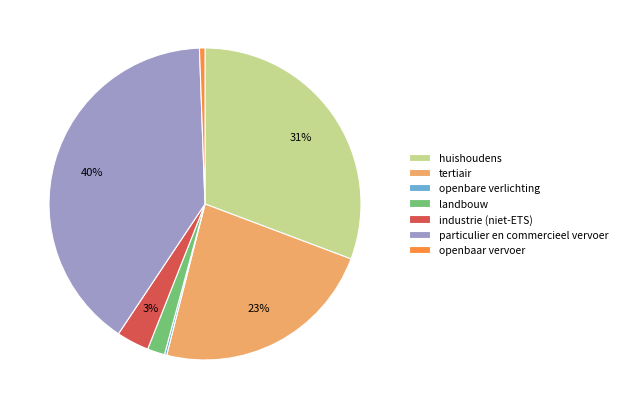

True or false: tertiair accounts for 14% of the total.

False